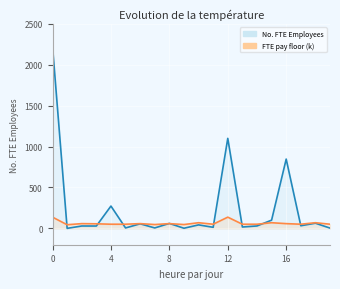

How many lines are shown in the chart?

2